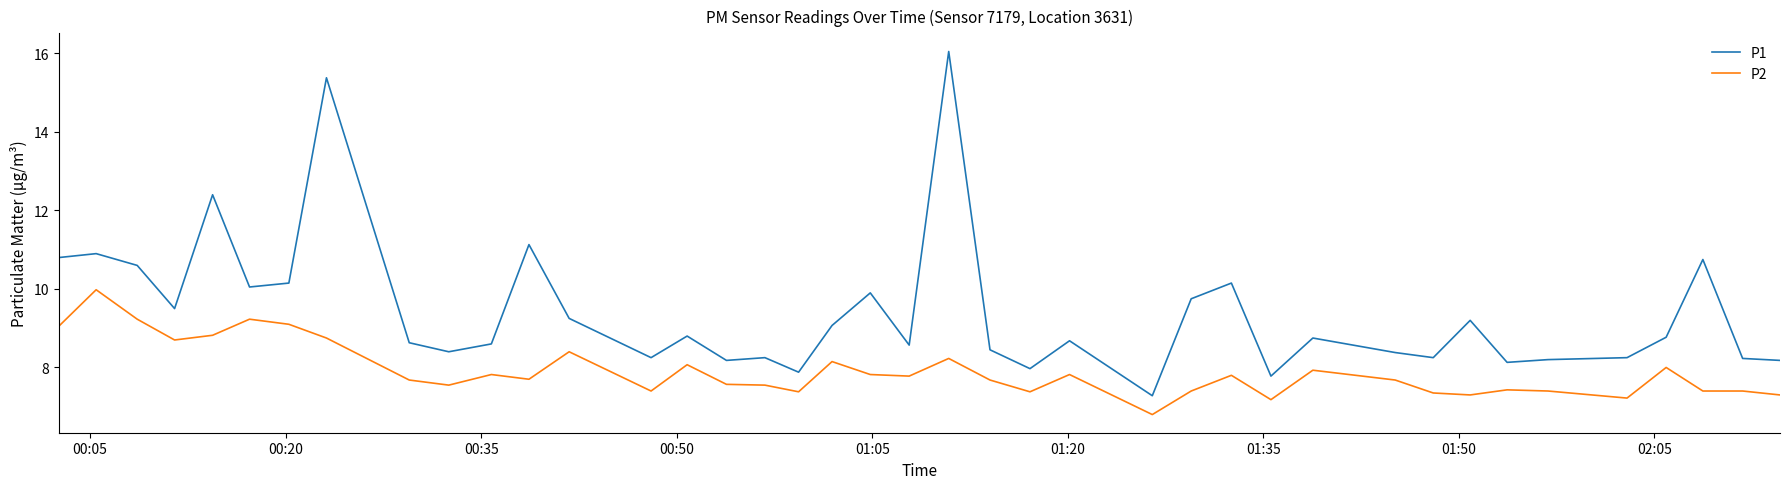

How many series are shown in this chart?

2